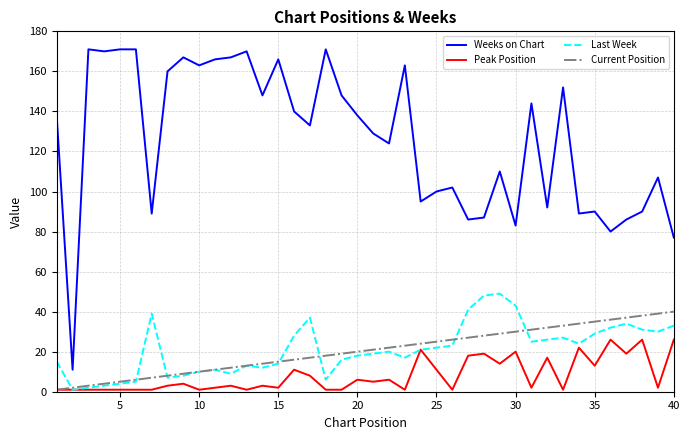

What is the maximum value shown in the chart?

171